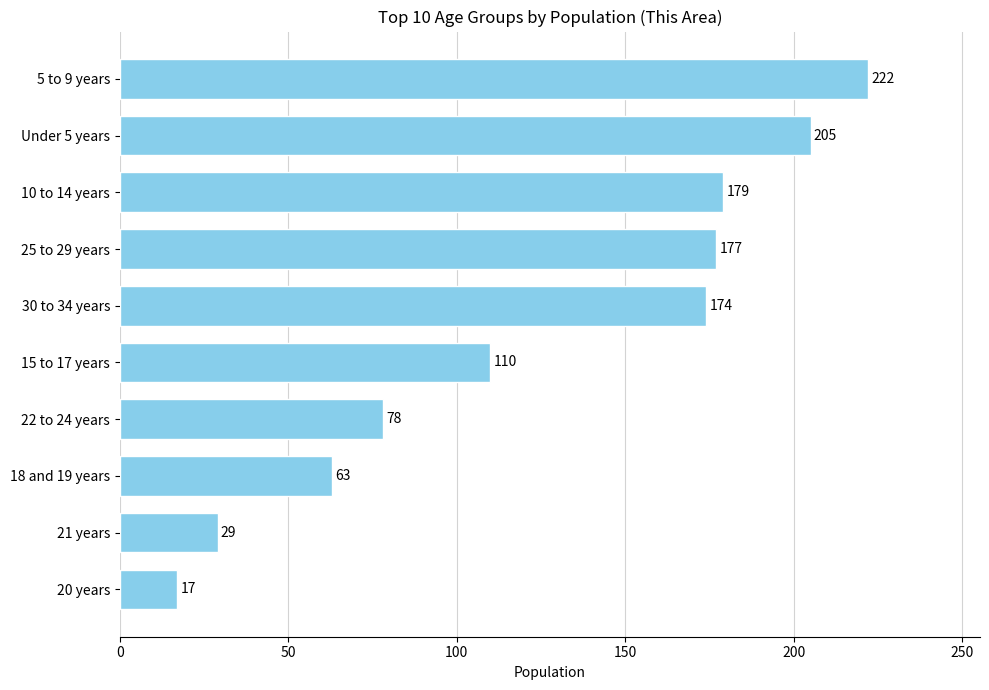

What is the average value?

125